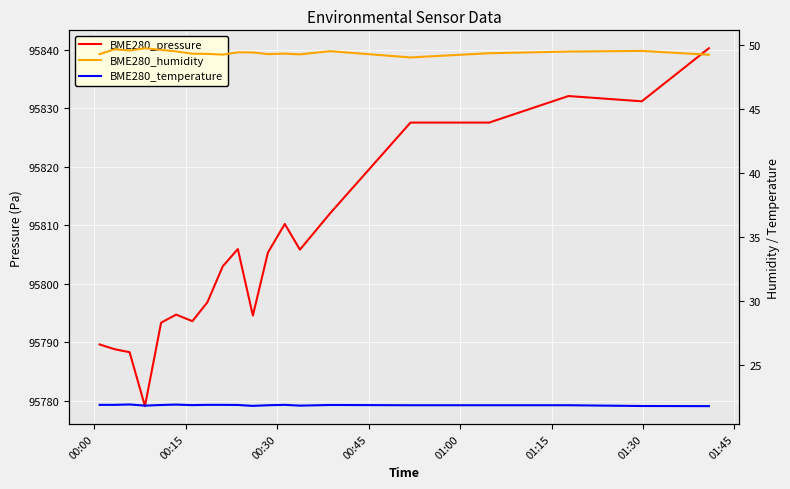

What is the value of the BME280_temperature point at the 4th from the left?

21.8